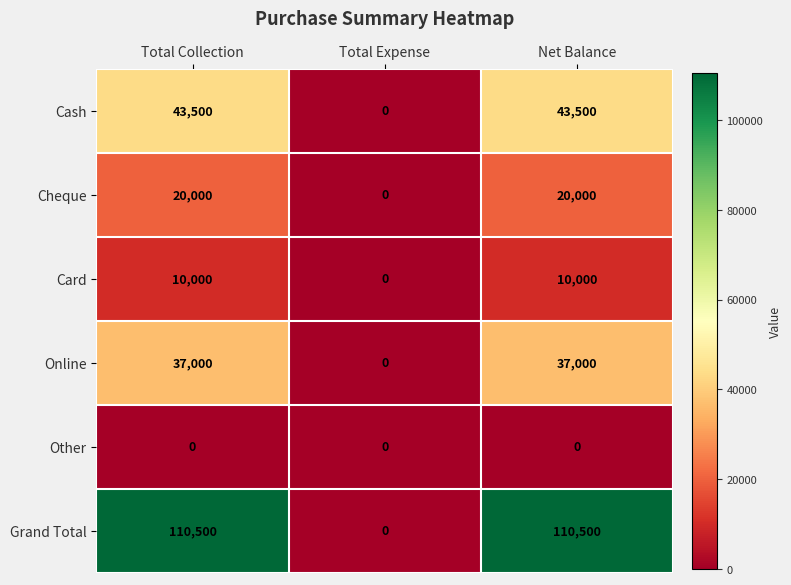

What is the total value across all series at Net Balance?

221000